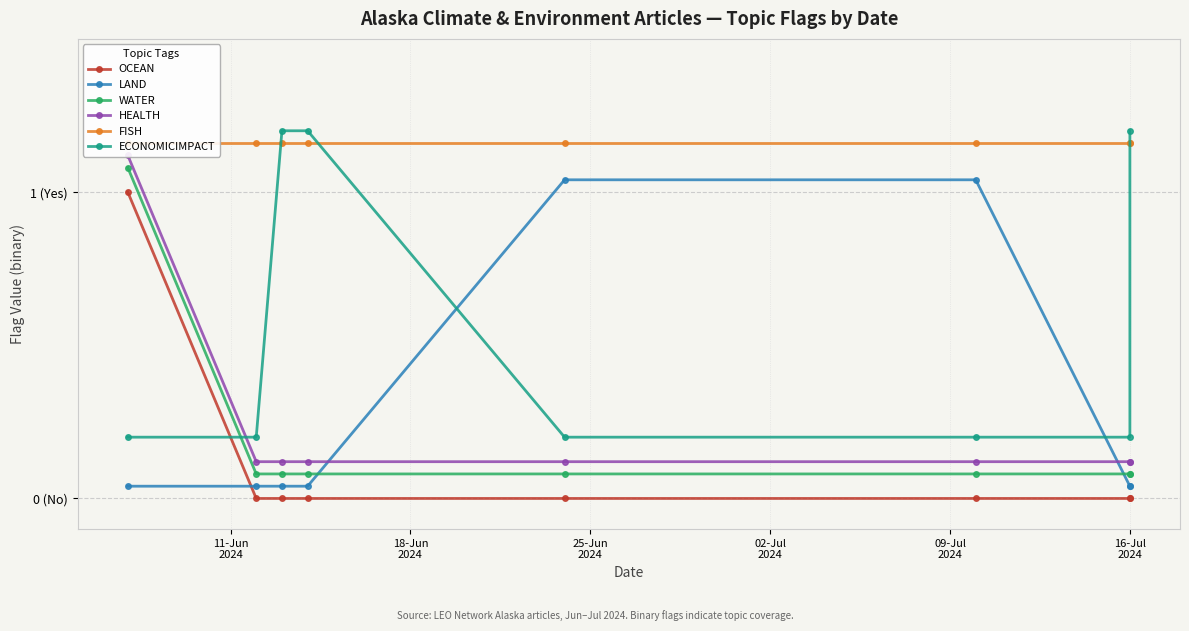

The HEALTH series shows 0.1 at 09-Jul
2024. True or false?

False